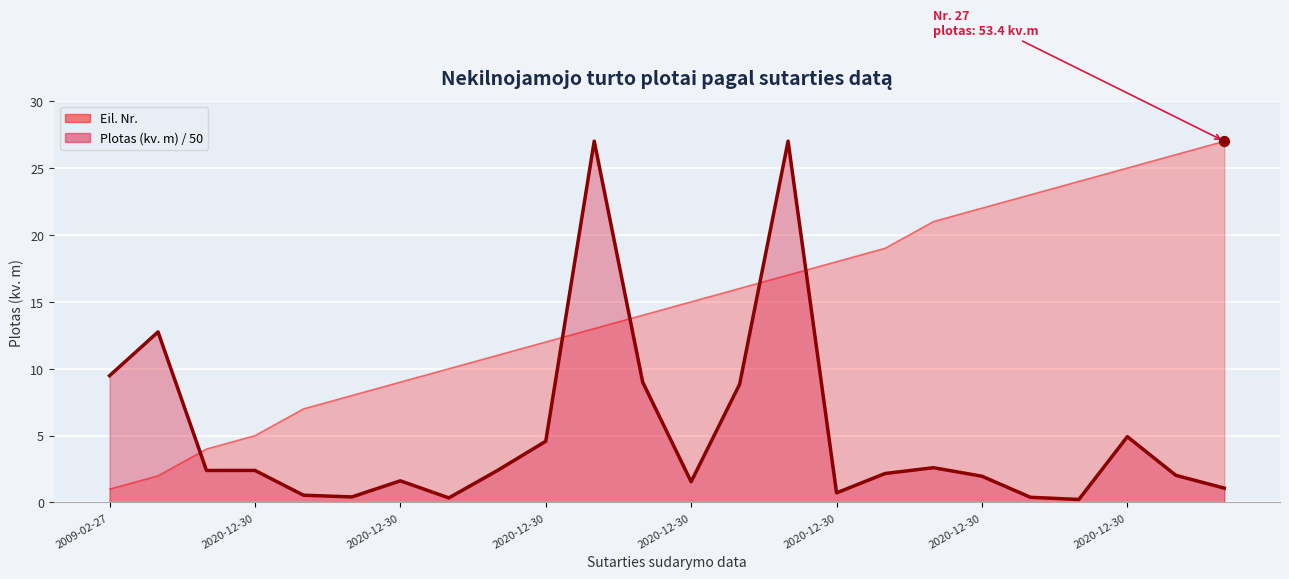

Approximately how many times larger is the value at 2020-12-30 compared to 2020-12-30?

0.4